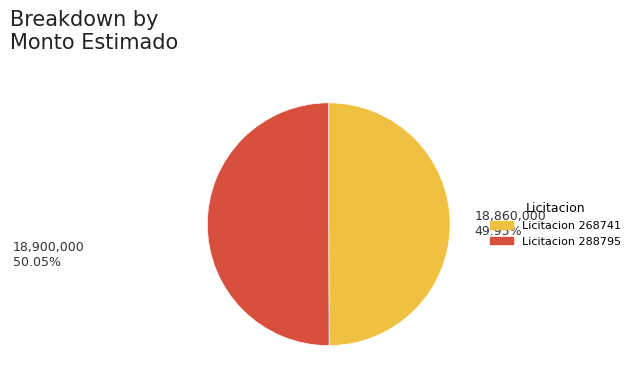

What is the ratio of the value at Licitacion 288795 to the value at Licitacion 268741?

1.0